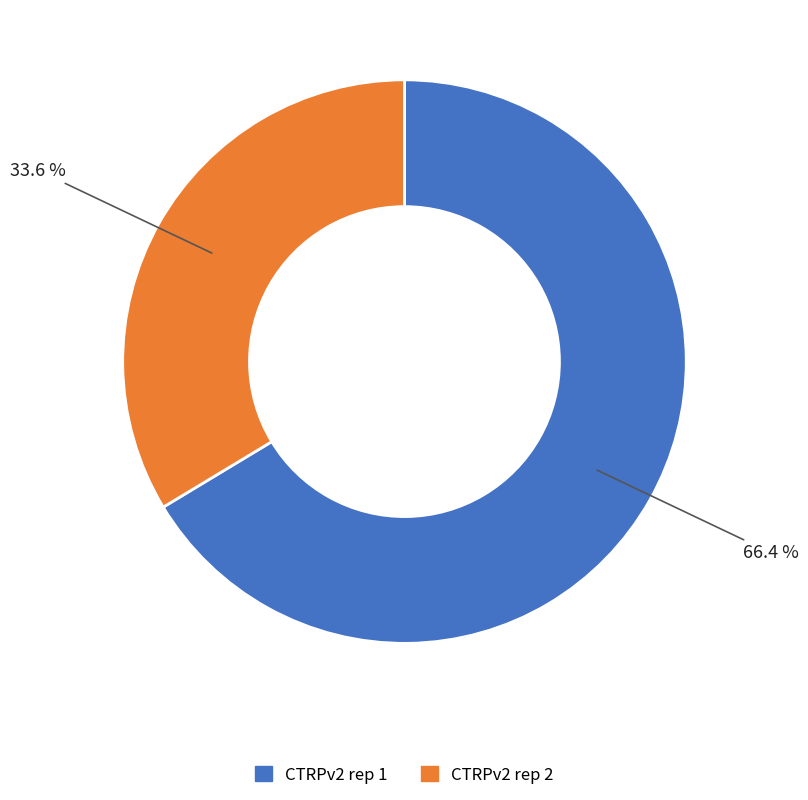

Count the number of slices in the pie.

2